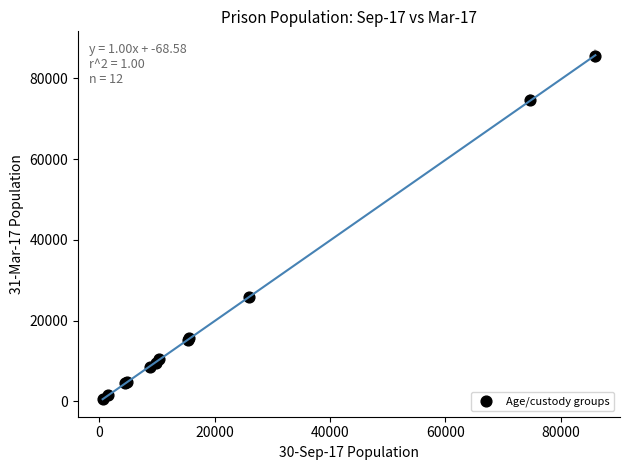

What Y value in the scatter plot is closest to 43066?

25866